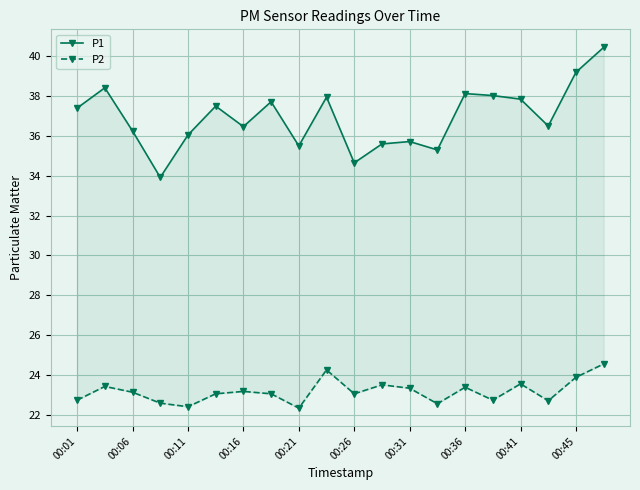

True or false: P1 and P2 intersect in this chart.

False